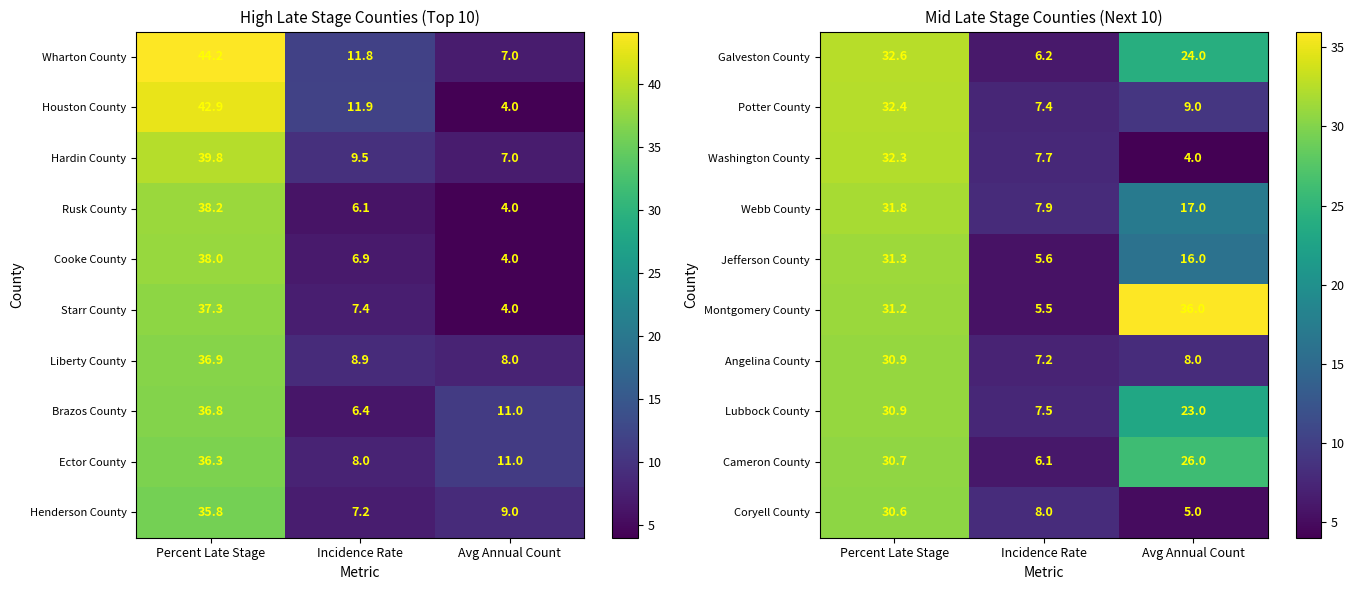

At which category is the sum across all series the highest?

Percent Late Stage